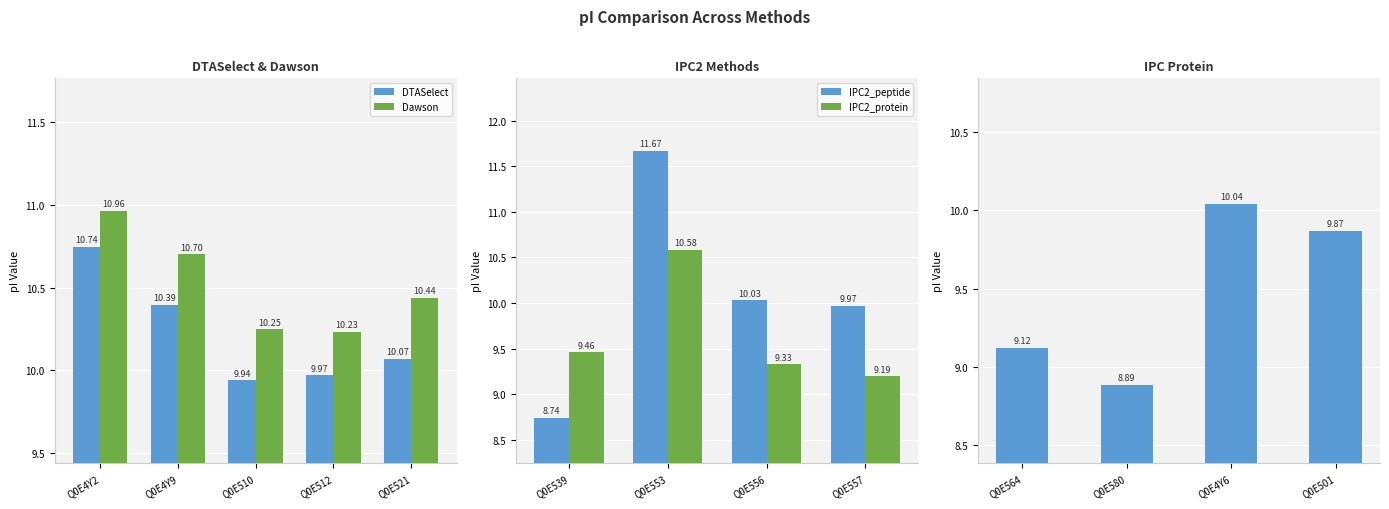

What is the difference between the maximum and minimum values in the IPC2_peptide series?

2.9